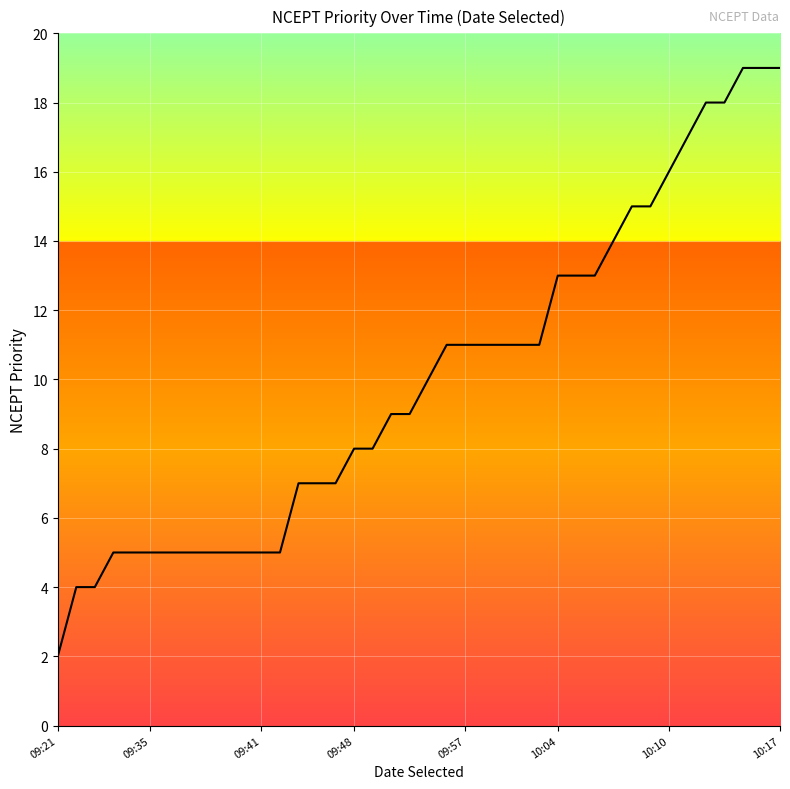

Reading right to left, transcribe all the data shown in this chart.

19	19	19	18	18	17	16	15	15	14	13	13	13	11	11	11	11	11	11	10	9	9	8	8	7	7	7	5	5	5	5	5	5	5	5	5	5	4	4	2